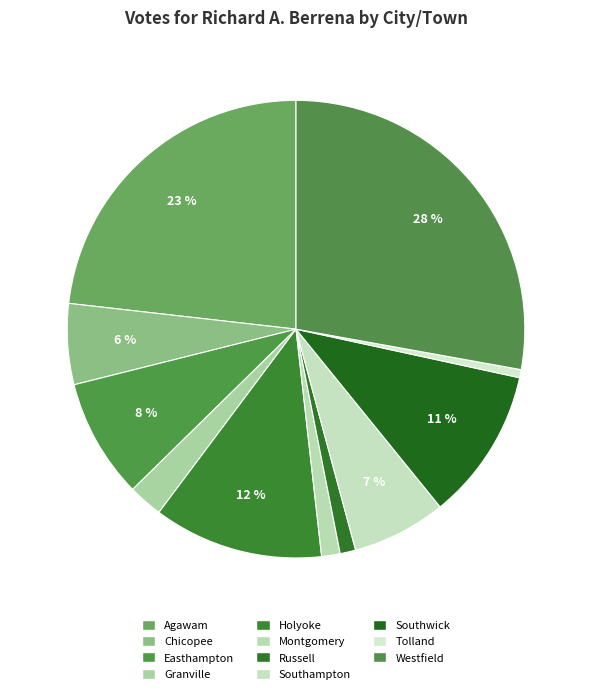

Is there any slice that represents more than half of the pie?

No